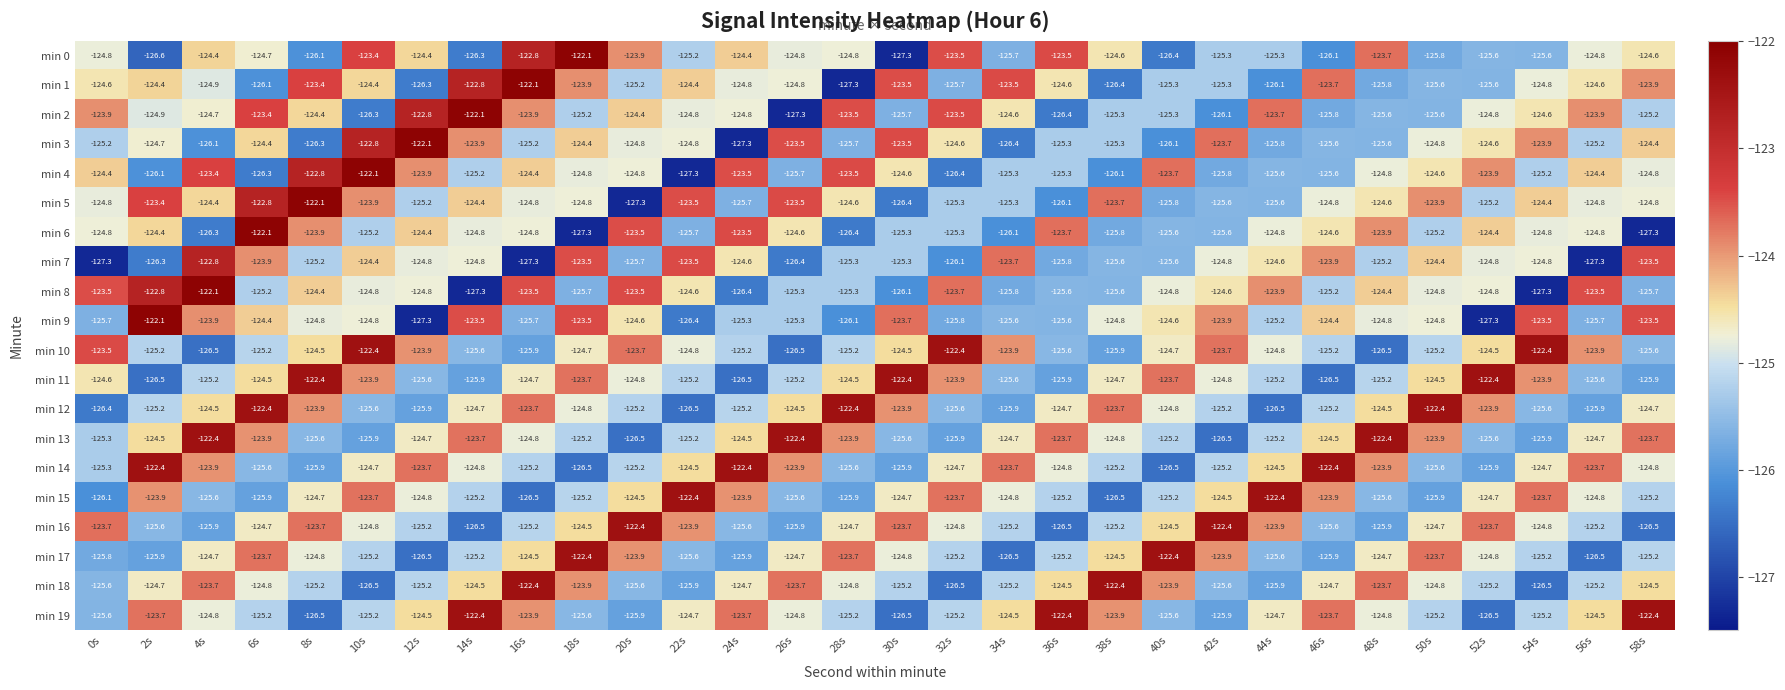

True or false: min 2 has a value of -123.7 at 44s.

True